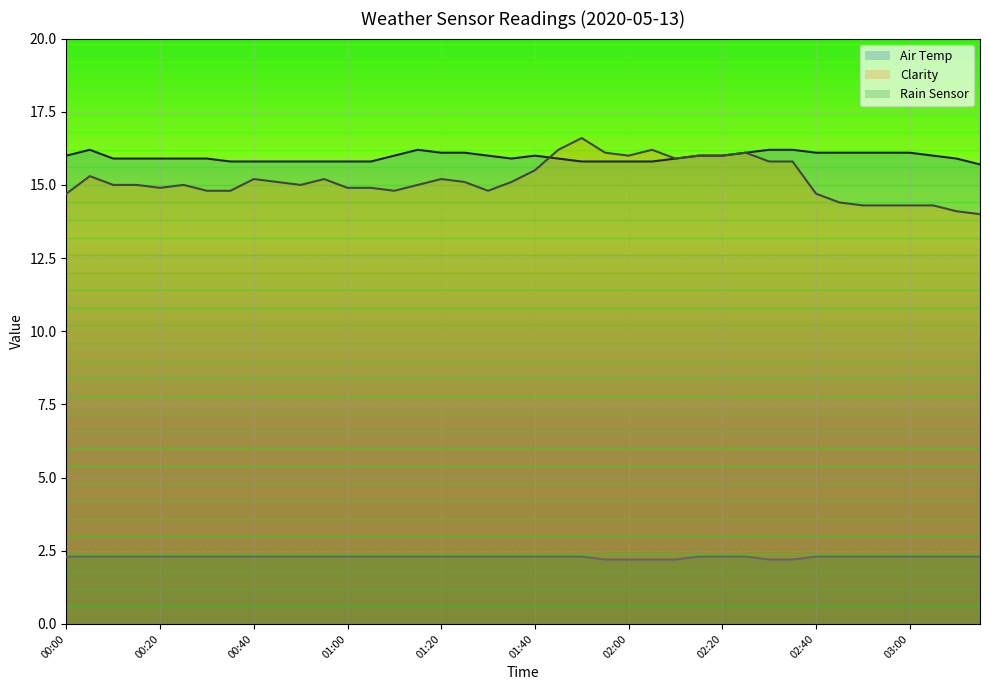

What is the difference between the maximum and minimum values in the Air Temp series?

0.5